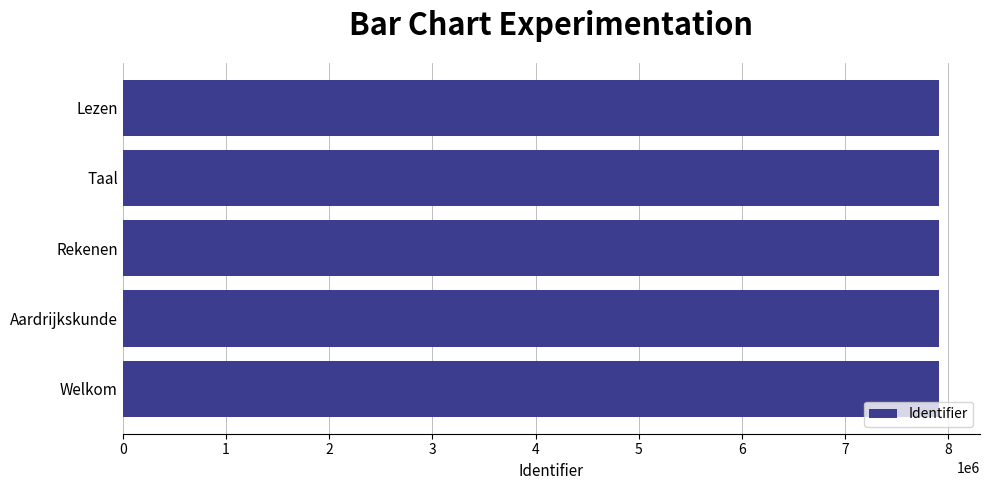

What is the label of the 4th bar from the top?

Aardrijkskunde